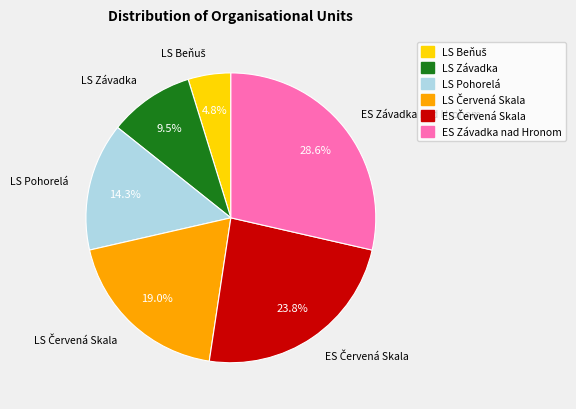

Does LS Závadka account for over 50% of the chart?

No